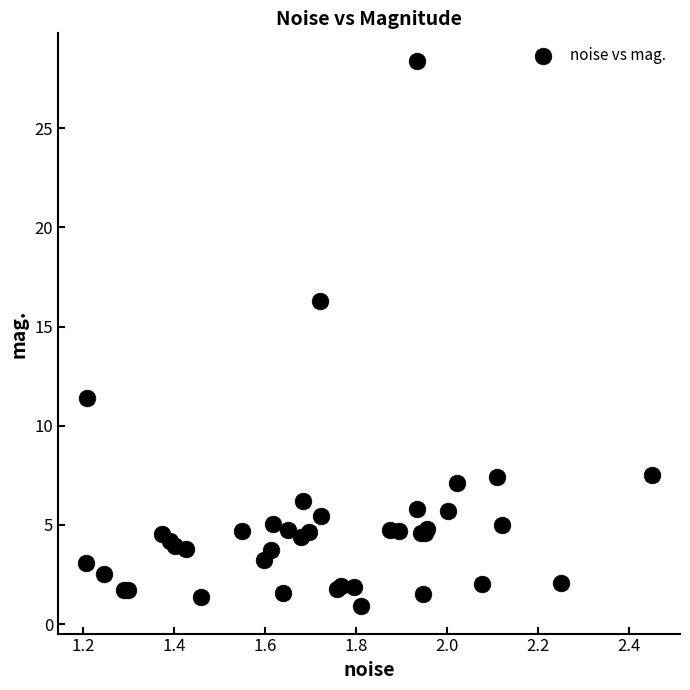

What Y value in the scatter plot is closest to 14?

16.3